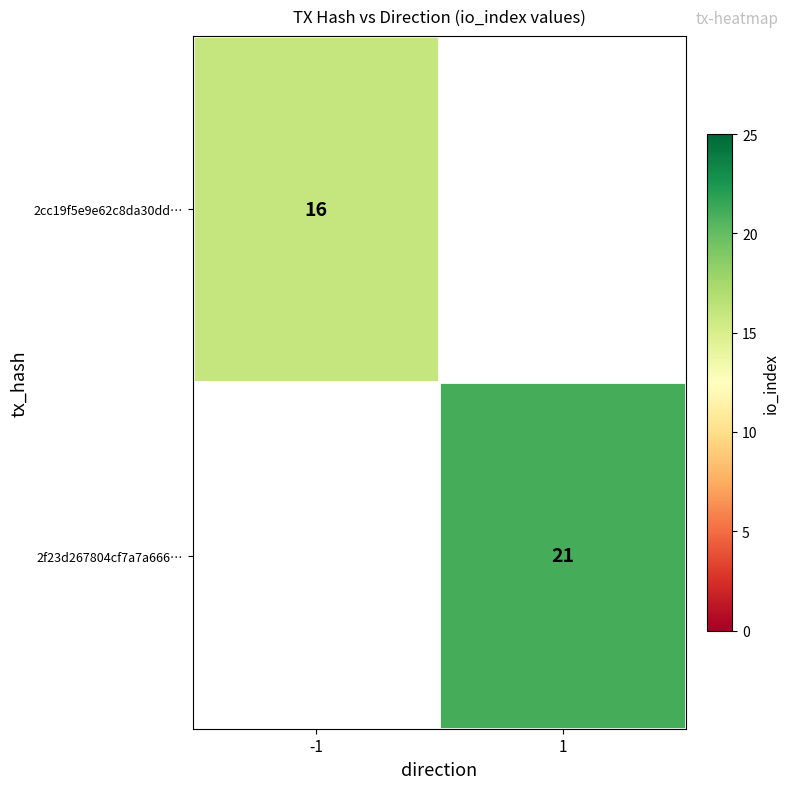

The 2cc19f5e9e62c8da30dd… series shows 3 at -1. True or false?

False